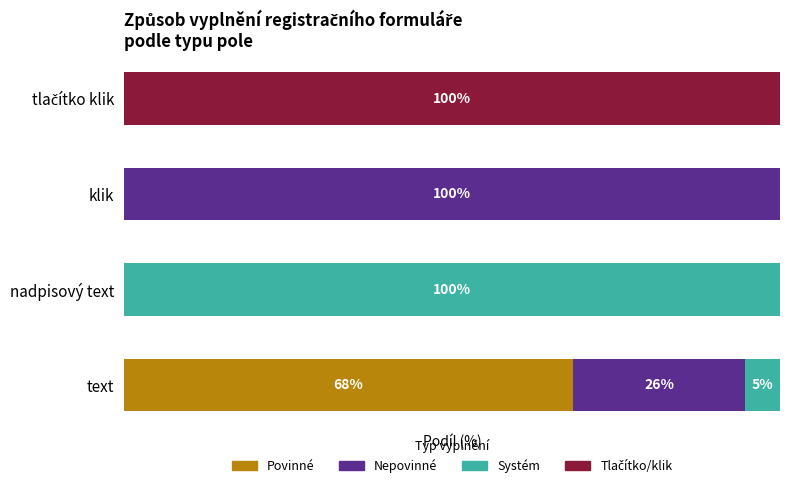

How many values in the Povinné series exceed 0?

1